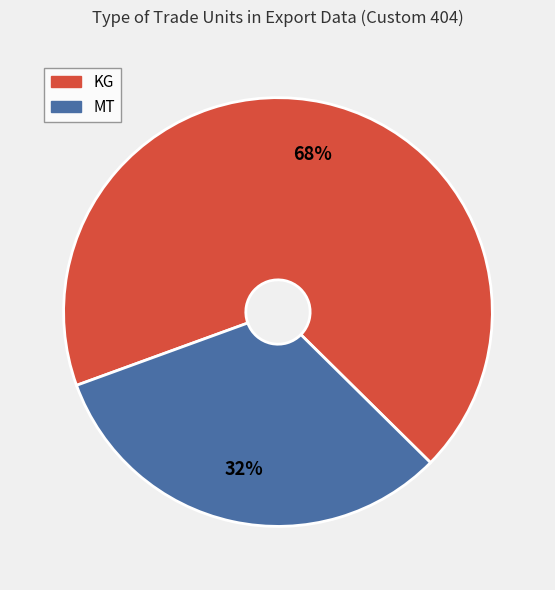

How many slices are in this pie chart?

2